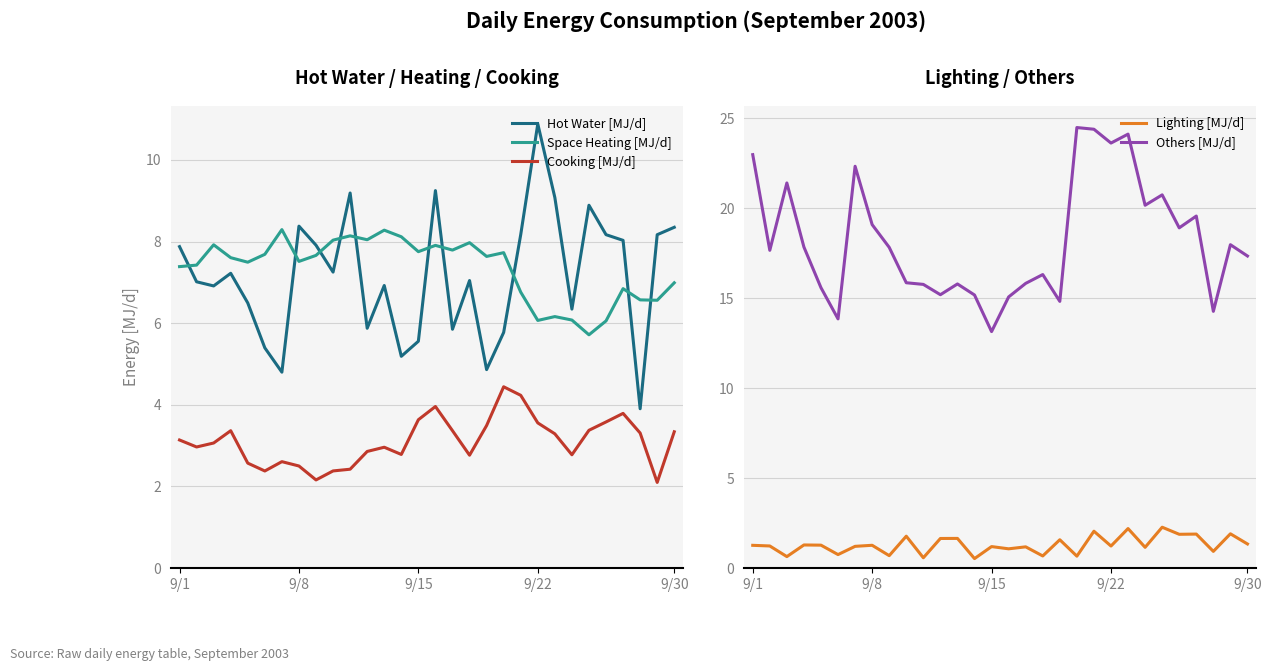

What is the highest value of the Cooking [MJ/d] series?

4.4